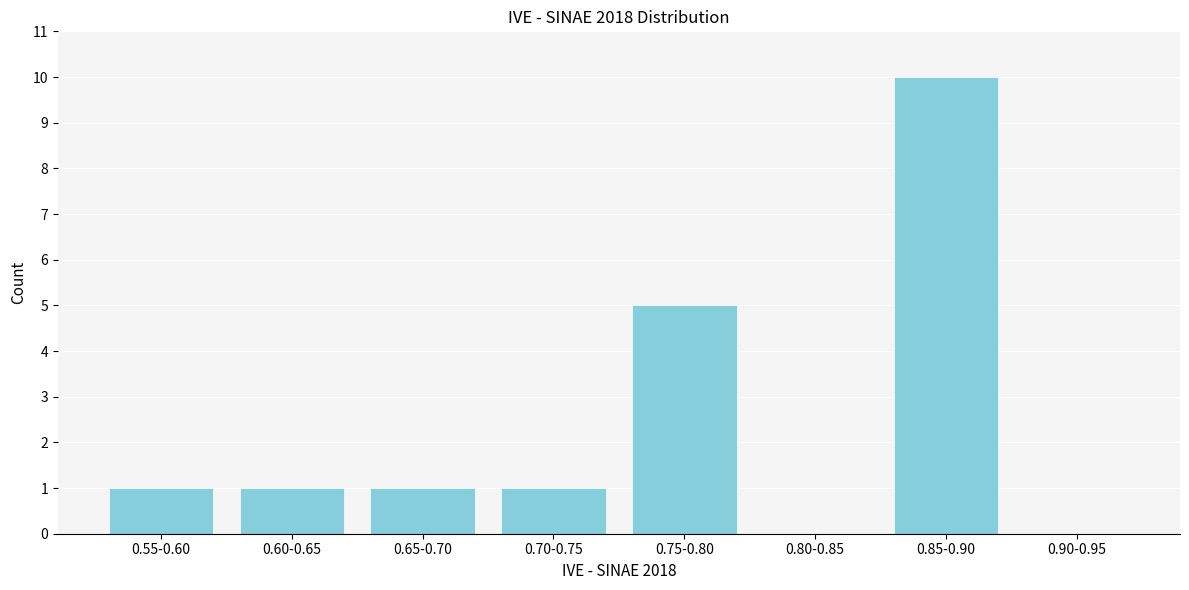

Reading right to left, list all the values displayed in this chart.

0.90-0.95=0	0.85-0.90=10	0.80-0.85=0	0.75-0.80=5	0.70-0.75=1	0.65-0.70=1	0.60-0.65=1	0.55-0.60=1